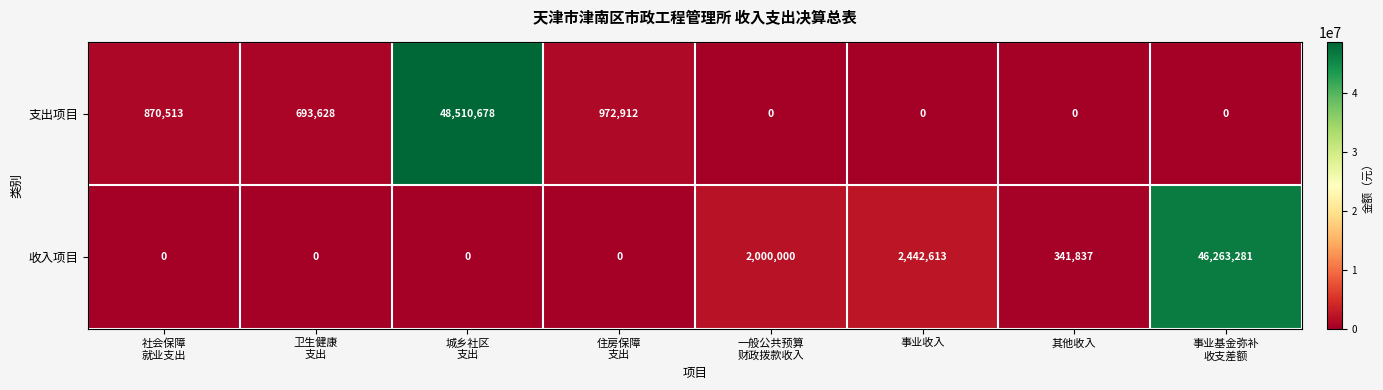

Which series has the largest range (max minus min)?

支出项目